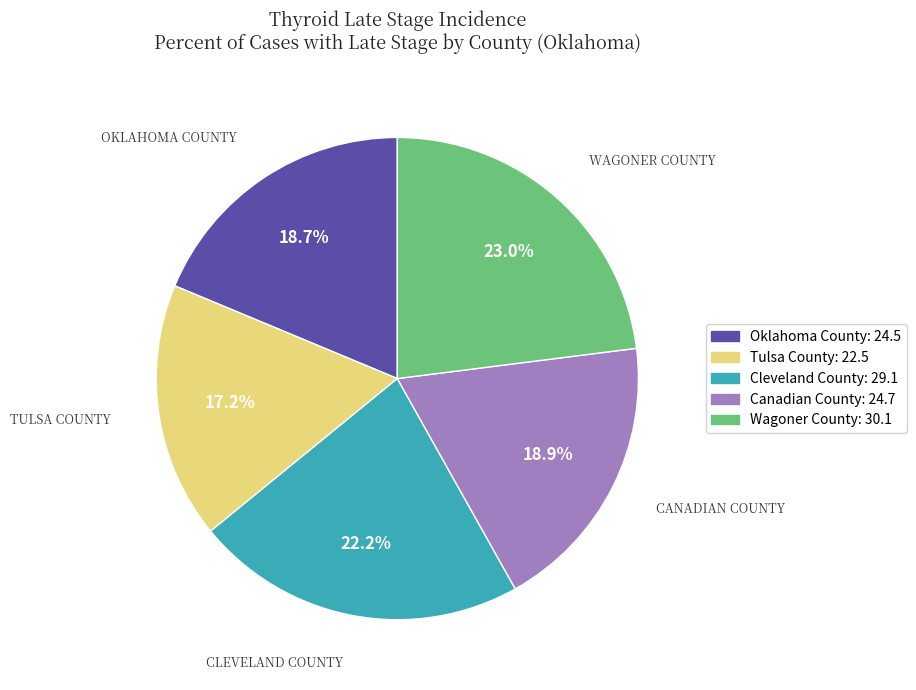

Do Canadian County and Wagoner County together represent more than half of the pie?

No